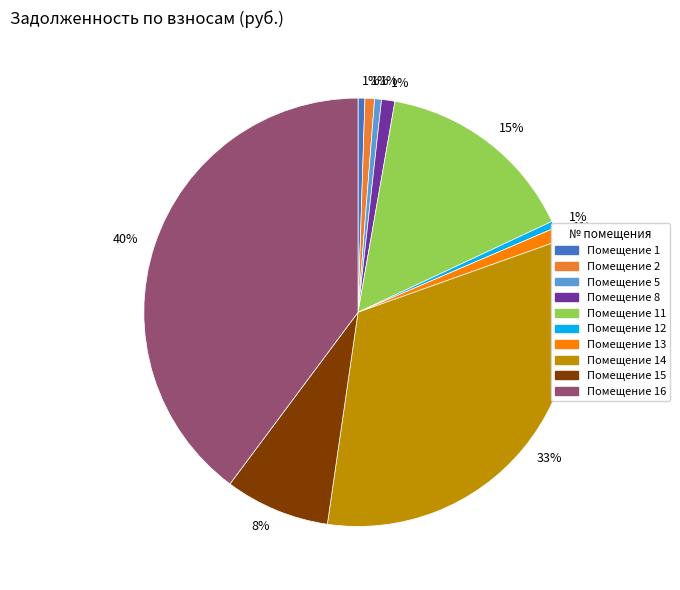

Is there a majority slice in this chart?

No